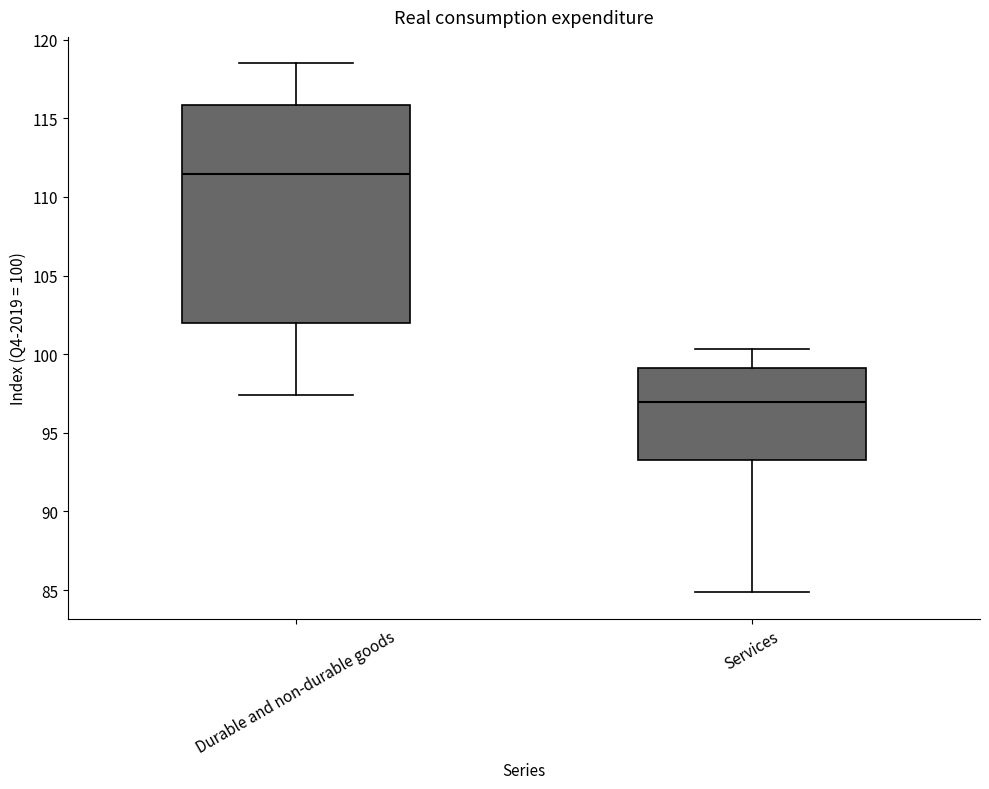

Which box is the tallest, from its lower edge to its upper edge?

Durable and non-durable goods